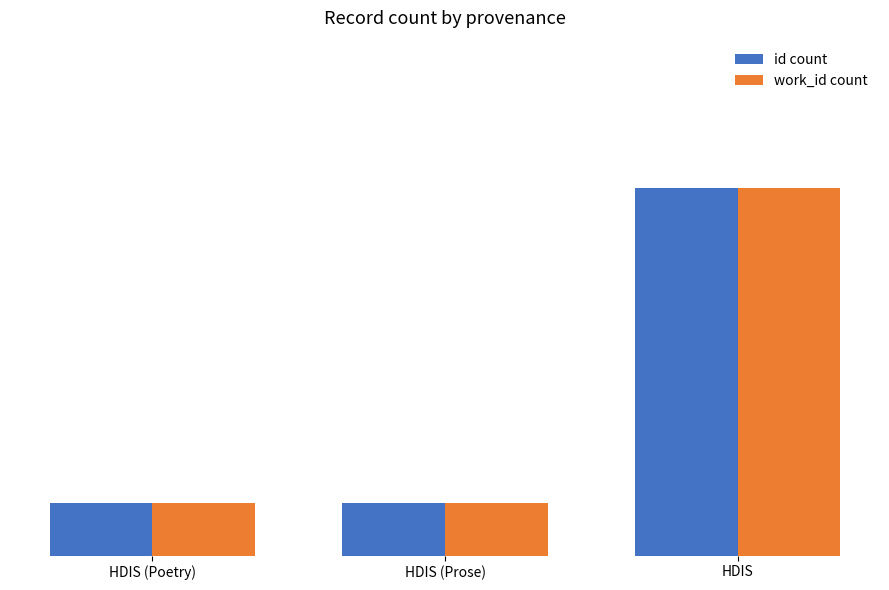

What are all the series names shown in the legend?

id count, work_id count